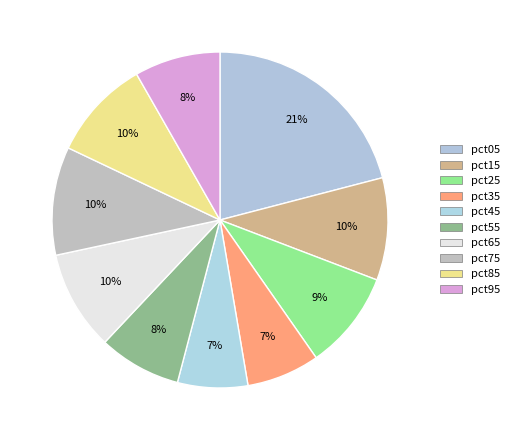

To the nearest percent, what is the average slice percentage?

10%